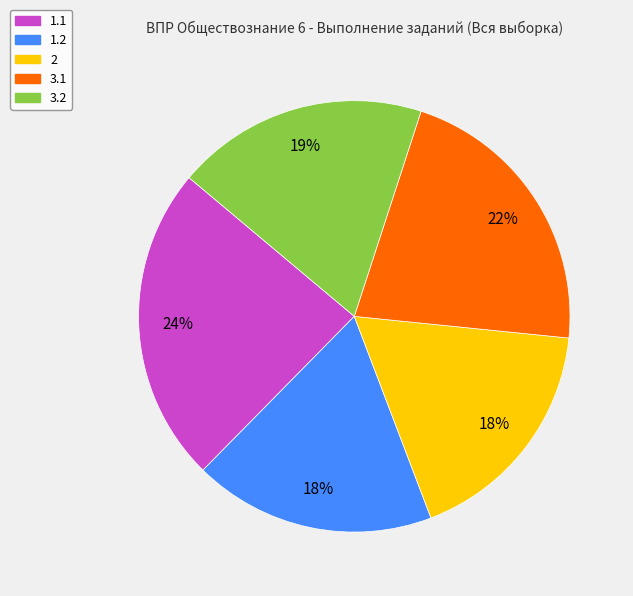

Do 3.2 and 3.1 together represent more than half of the pie?

No